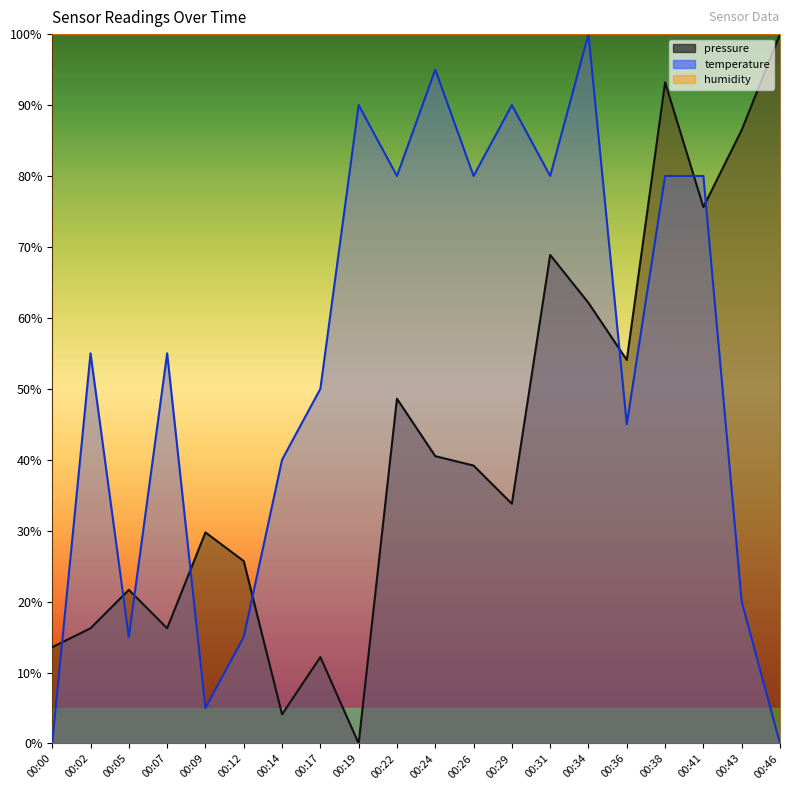

What is the value of the pressure point at the 10th from the left?

48.6